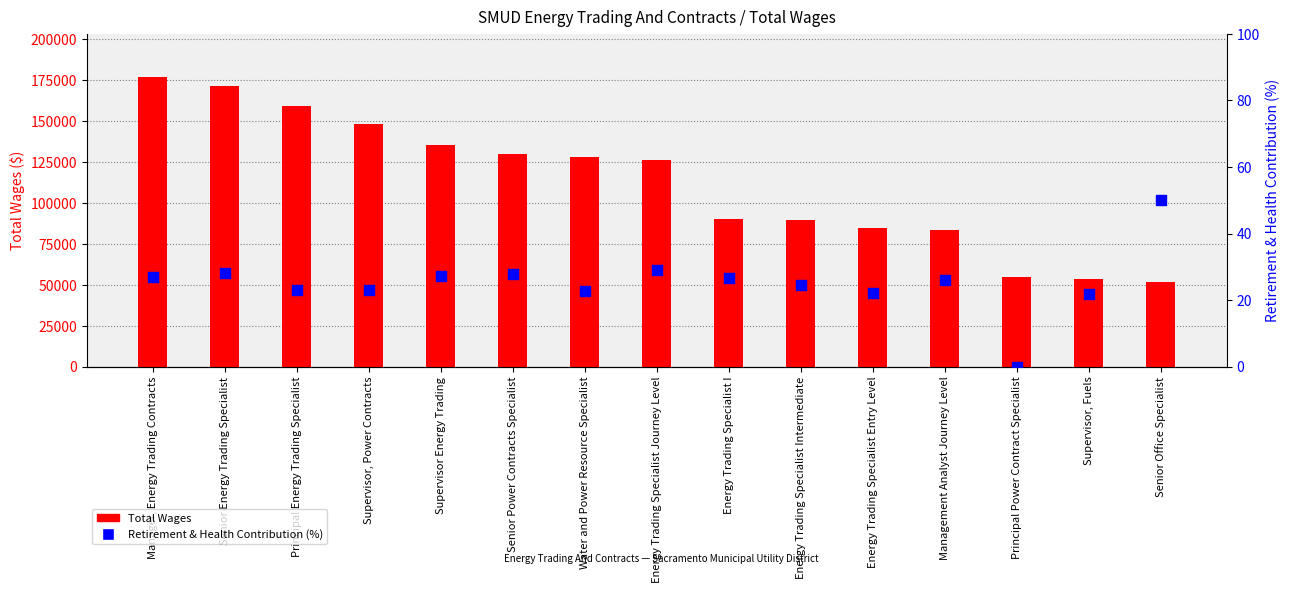

At which category is the sum across all series the highest?

Manager, Energy Trading Contracts